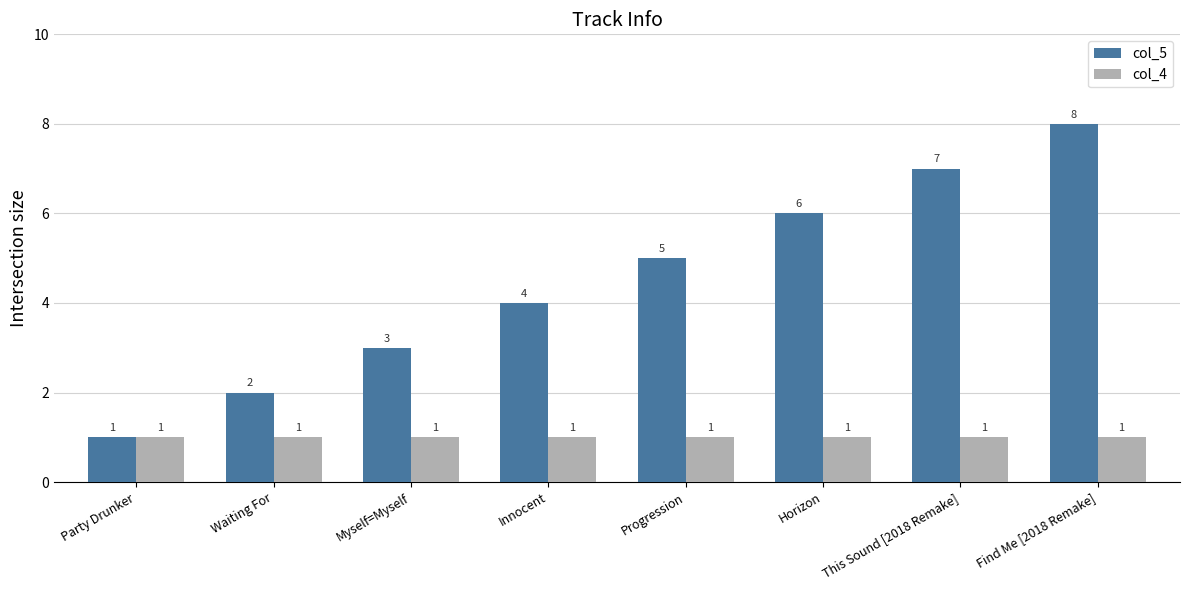

What is the sum of the col_5 values at Find Me [2018 Remake] and Waiting For?

10